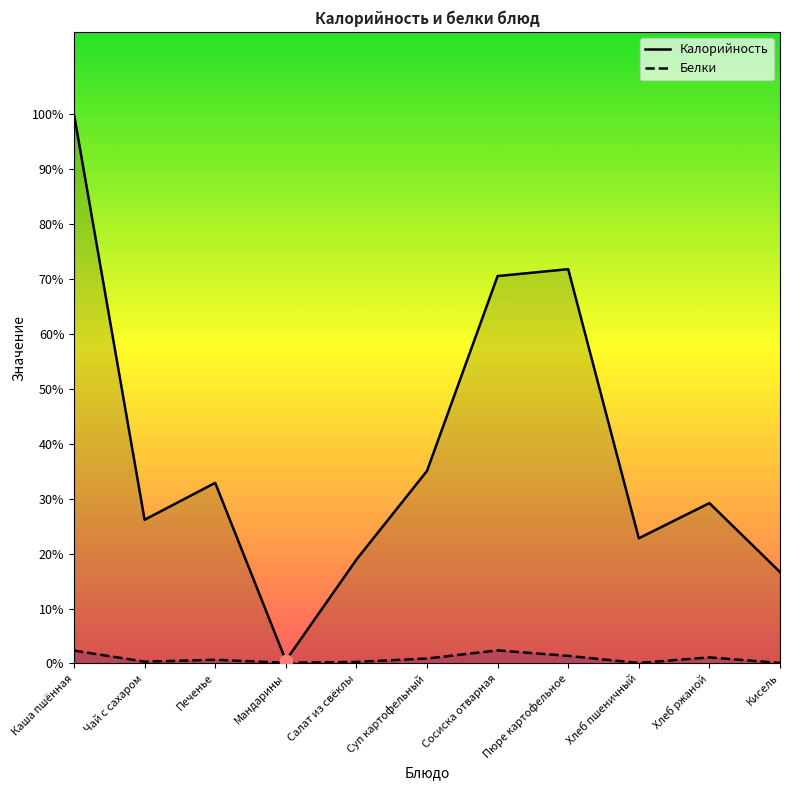

What are all the series names shown in the legend?

Калорийность, Белки